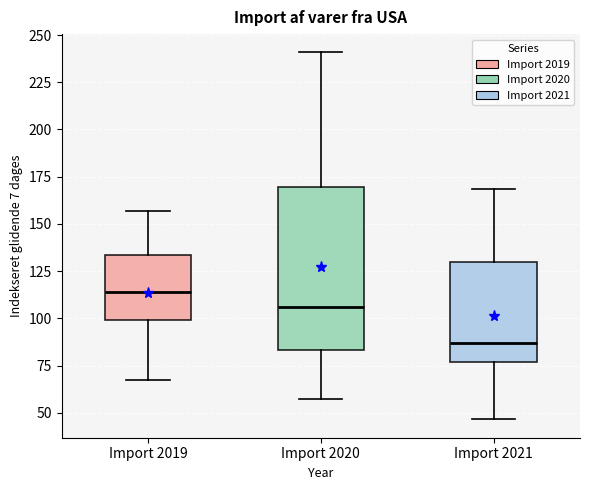

Which box has the highest median line?

Import 2019